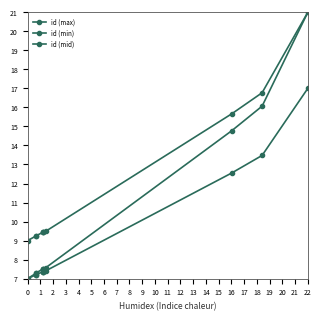

At how many categories does at least one series exceed 16?

2